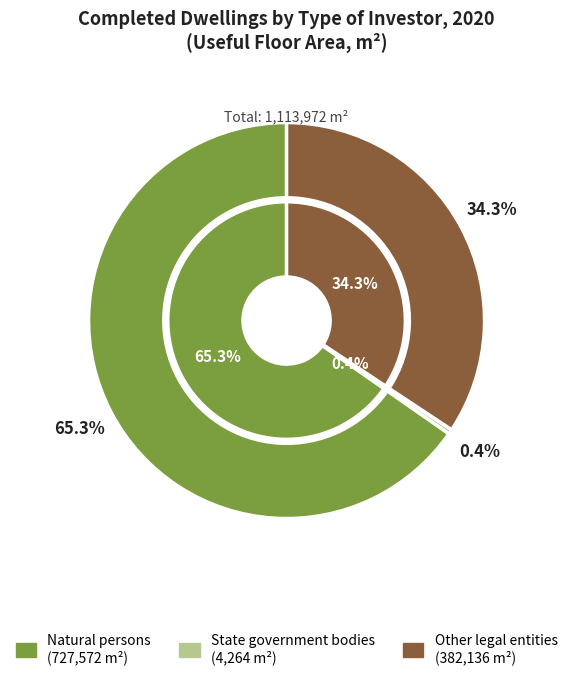

To the nearest percent, what is the combined percentage of State government bodies and Other legal entities?

35%